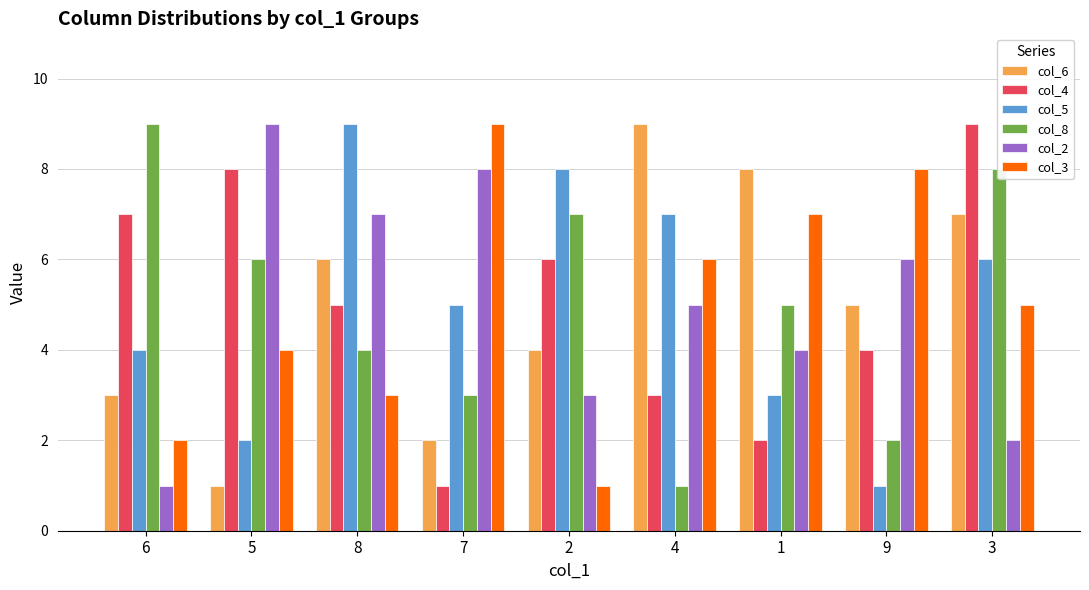

What is the label of the 6th bar from the left?

4